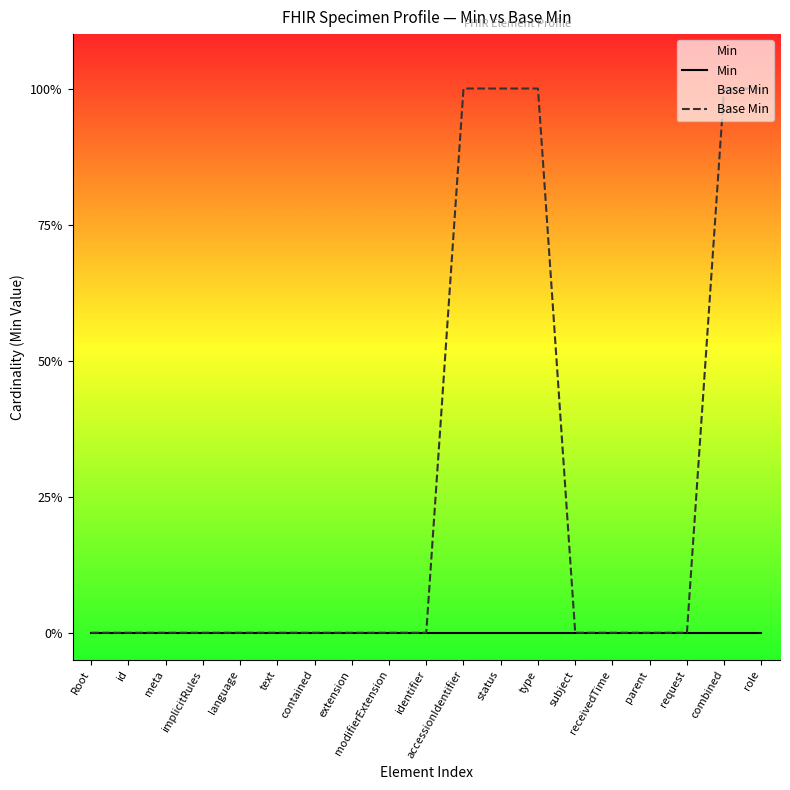

At which category does the chart reach its minimum across all series?

Root